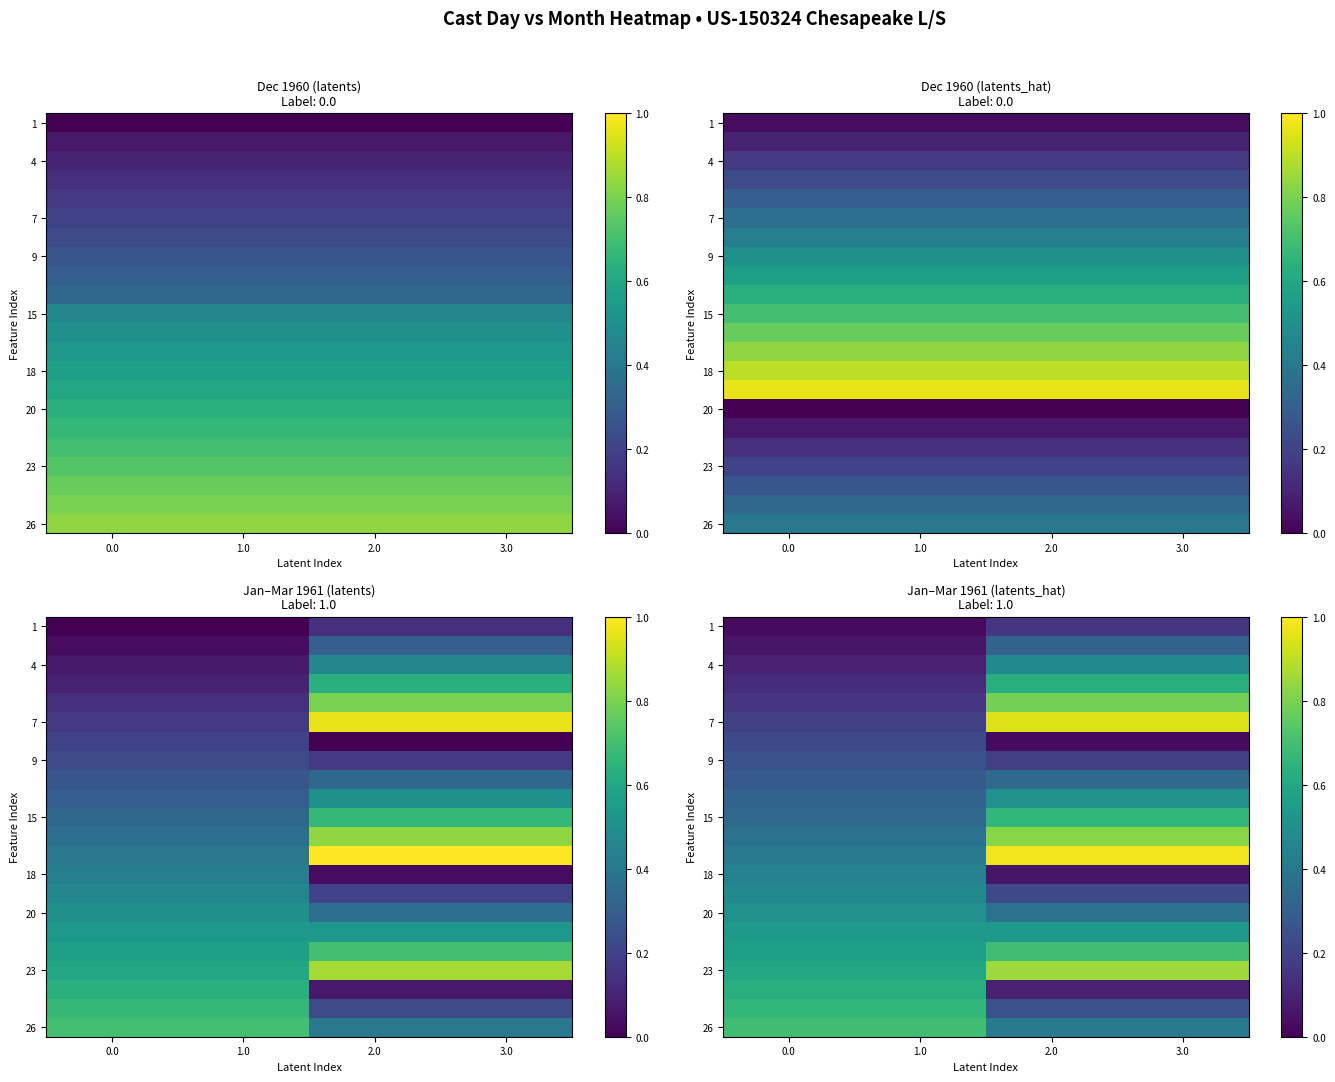

How many series are shown in this chart?

22